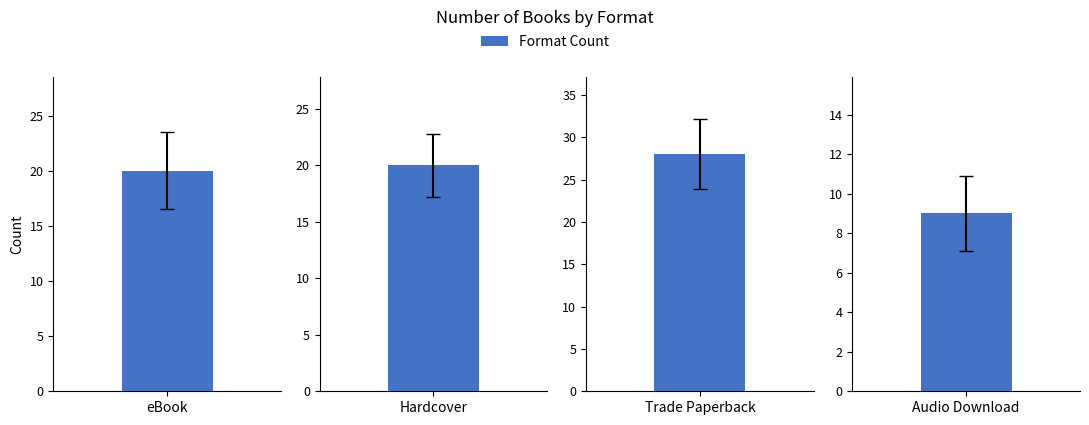

Rank the categories by value from lowest to highest.

Audio Download, eBook, Hardcover, Trade Paperback